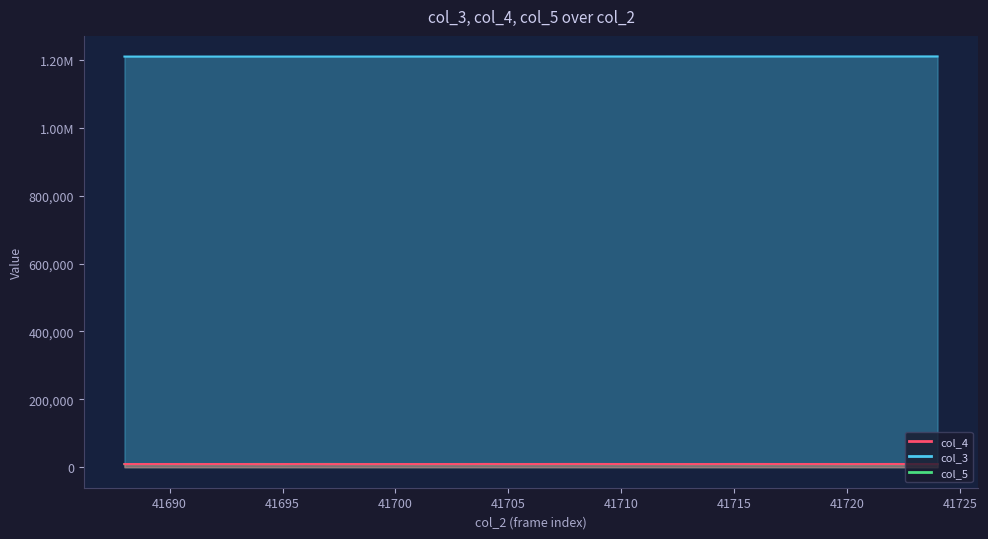

What is the difference between the col_5 values at 3 and 17?

53